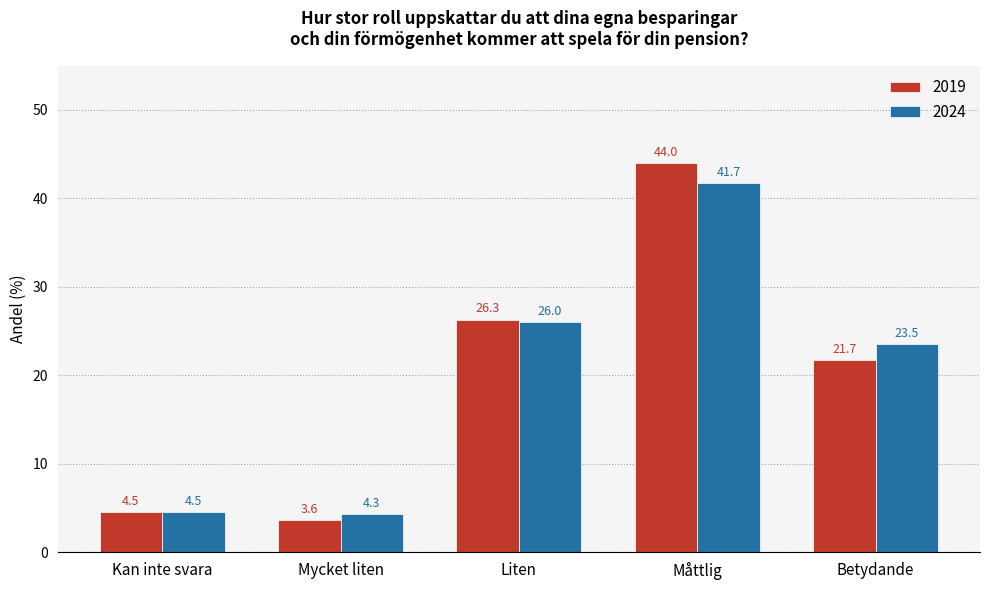

What is the minimum value for 2019?

3.6